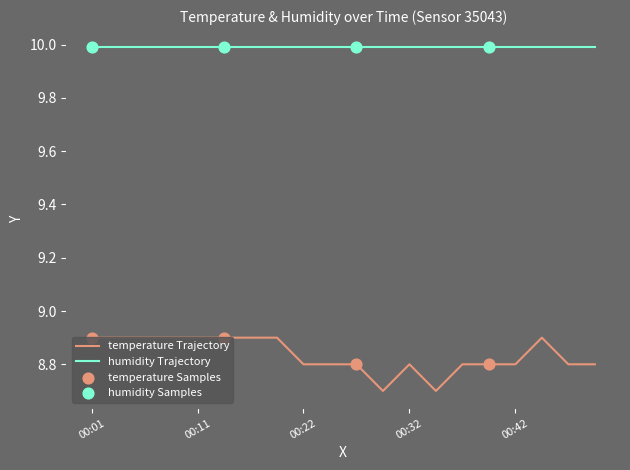

Which series has the largest range (max minus min)?

temperature Trajectory